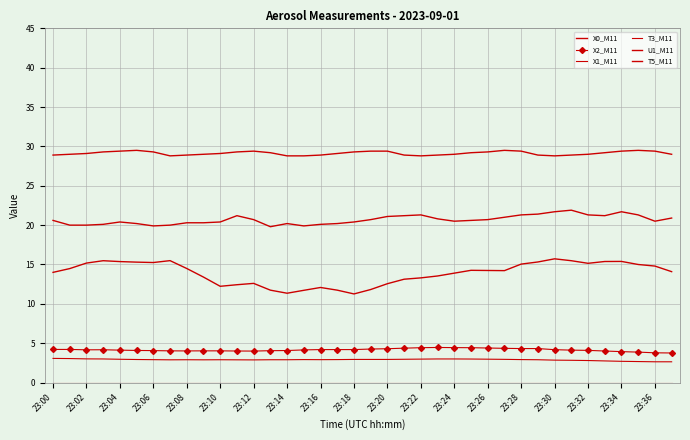

True or false: X0_M11 has more than 0 interior local peaks.

True